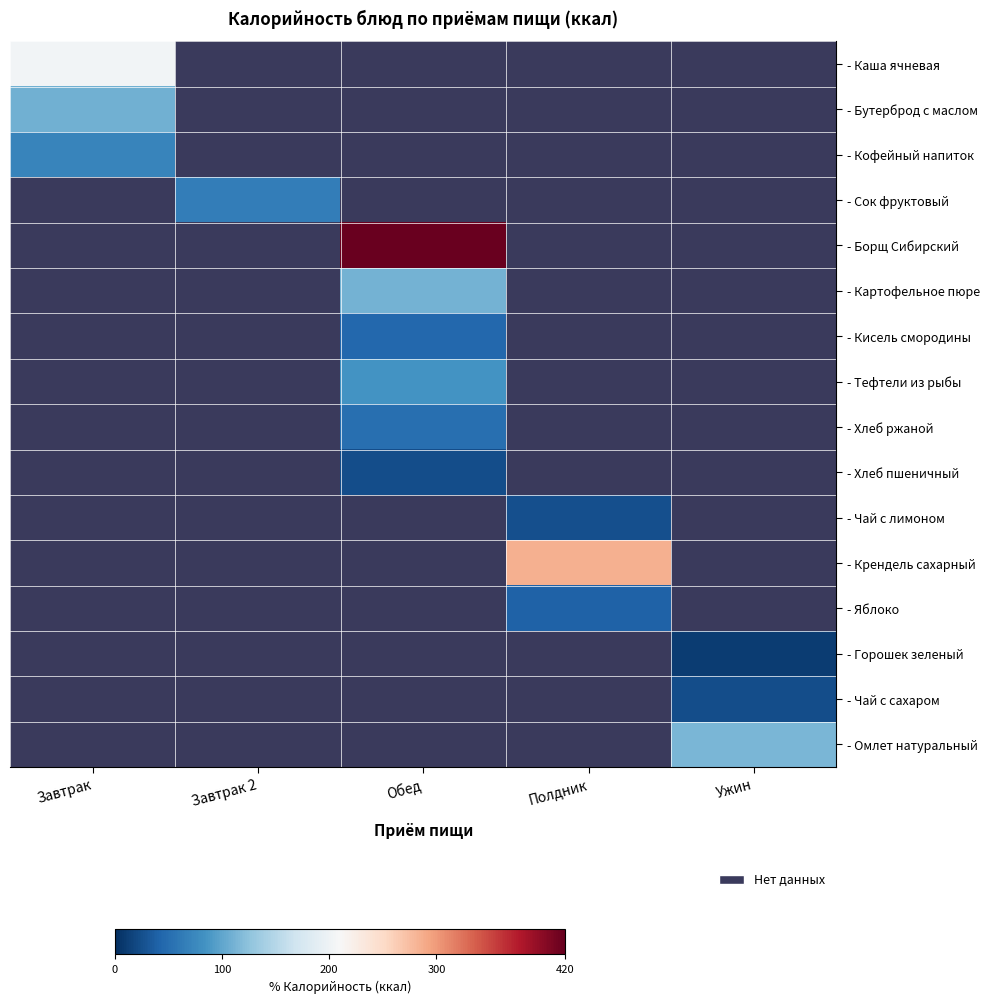

At how many categories does at least one series exceed 129?

3